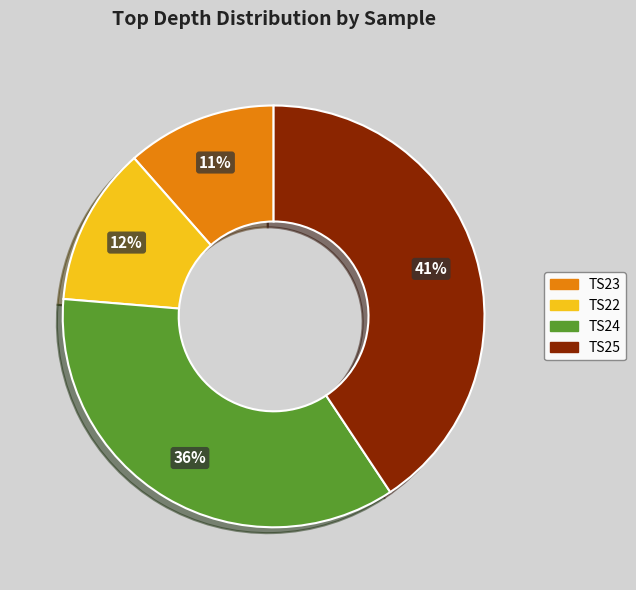

Is the sum of TS22 and TS23 greater than half?

No